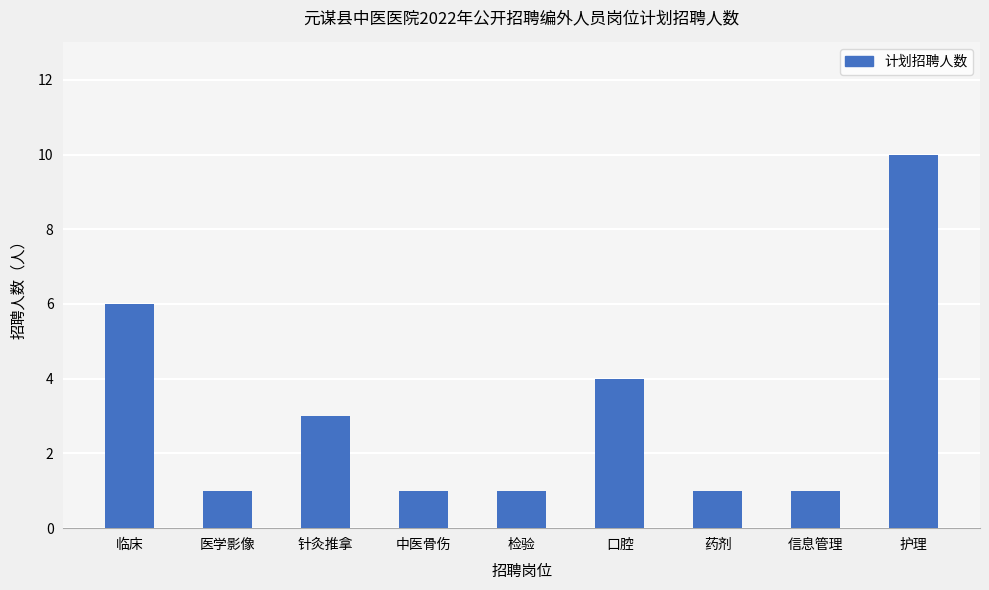

True or false: the data shows 4 at 口腔.

True